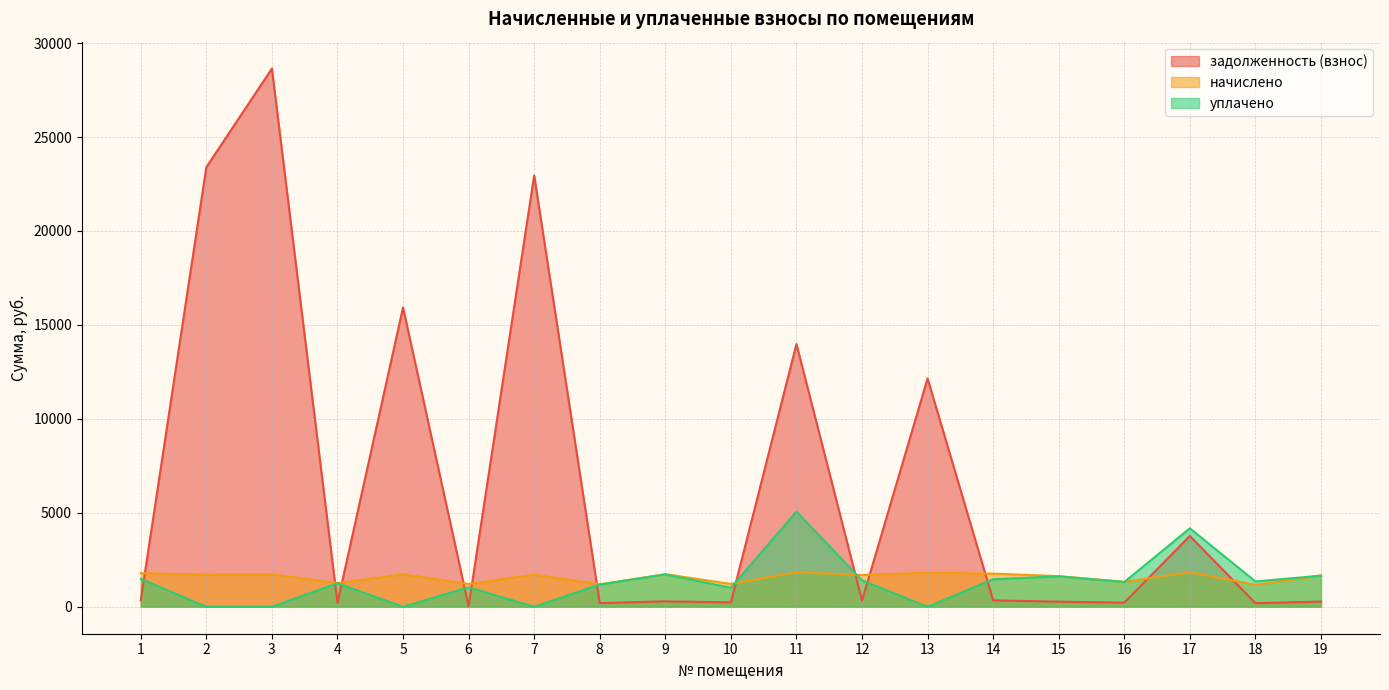

At which category is the sum across all series the highest?

3